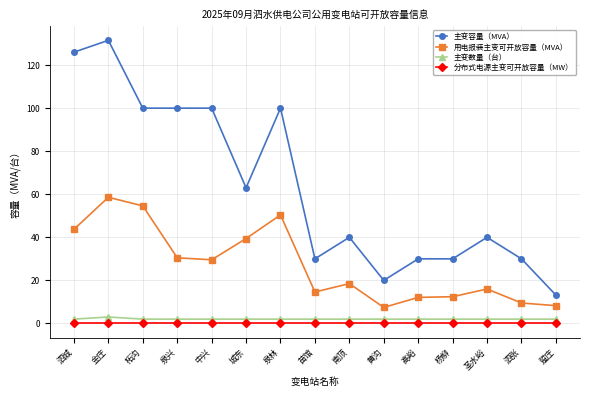

Where is 主变容量（MVA） nearest to the value 72?

城东